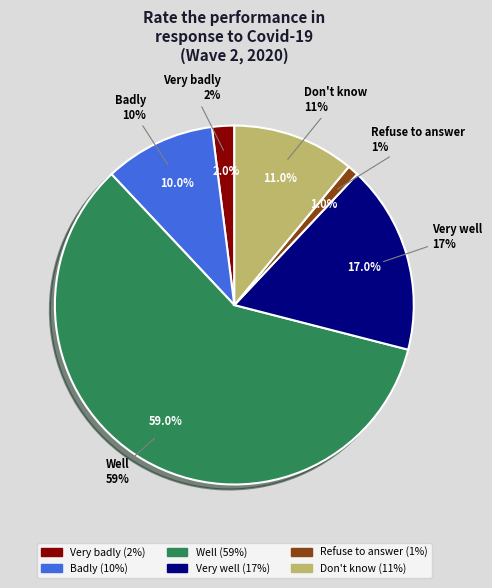

What percentage is NOT represented by Badly?

90.0%